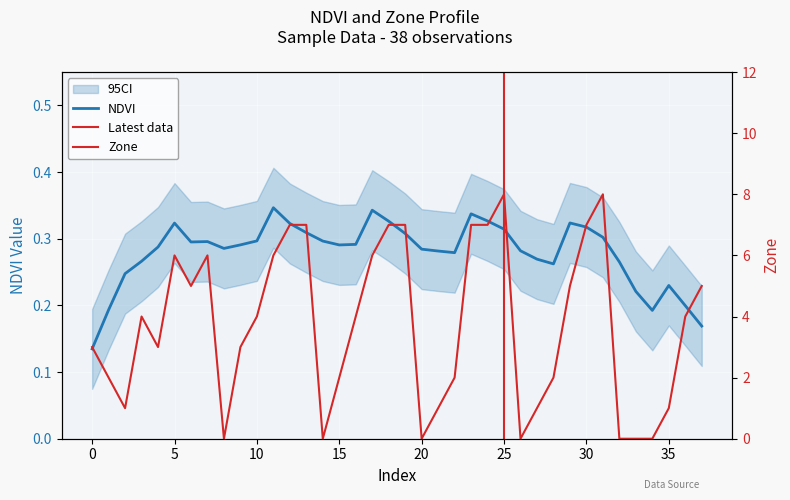

Reading right to left, extract all data points from this chart.

5	4	1	0	0	0	8	7	5	2	1	0	8	7	7	2	1	0	7	7	6	4	2	0	7	7	6	4	3	0	6	5	6	3	4	1	2	3